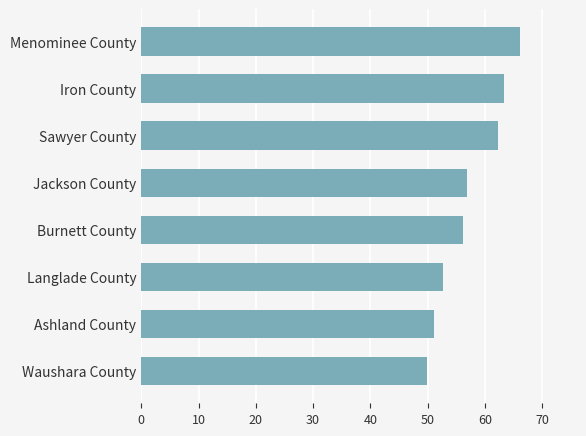

What is the approximate value at Menominee County?

66.1